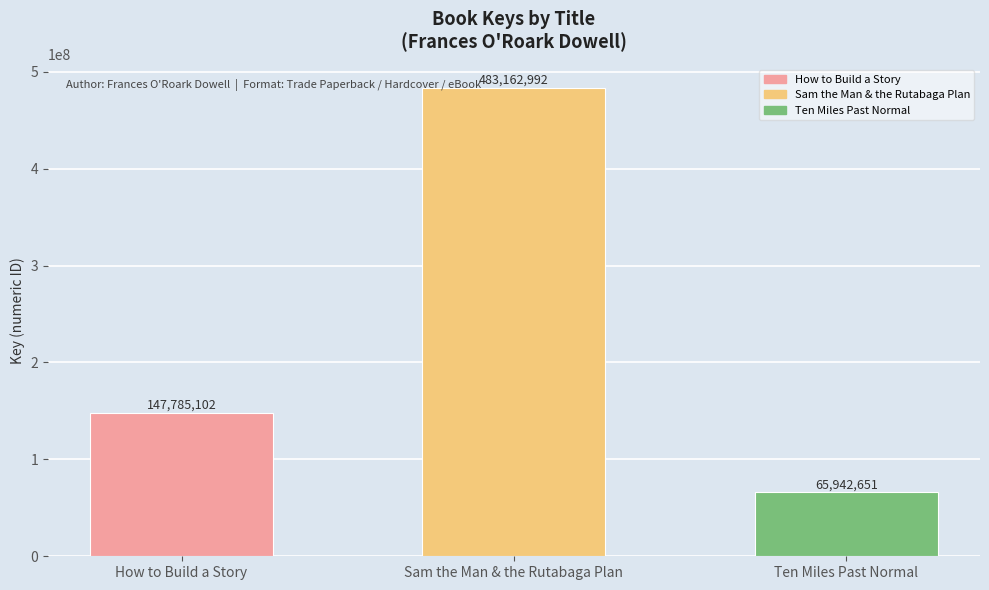

How many values are between 65942651 and 483162992?

3